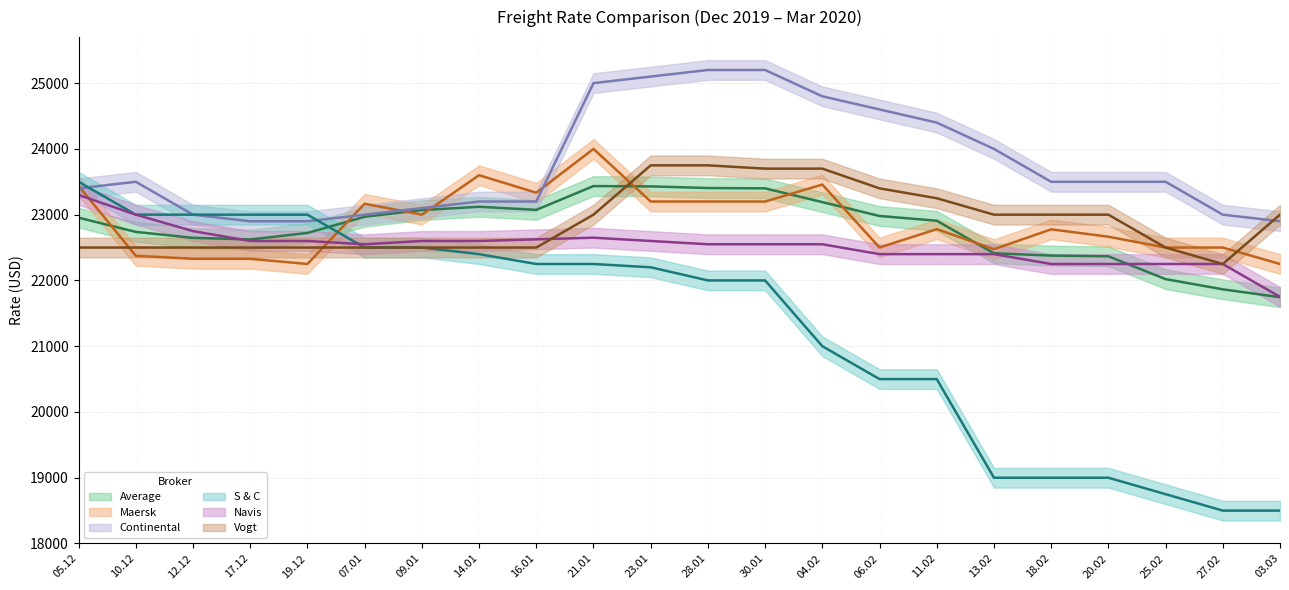

What is the maximum value shown in the chart?

25200